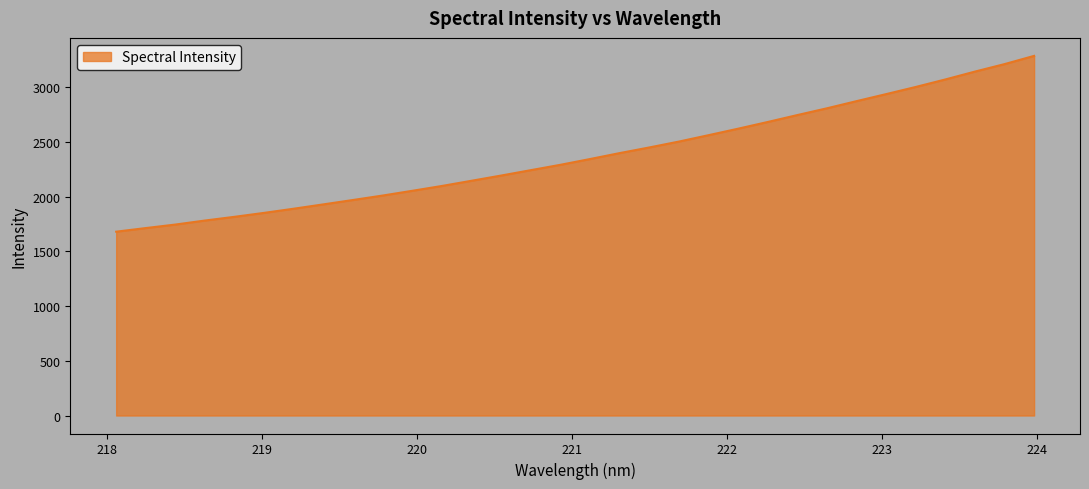

Count the number of values greater than 2343.

16